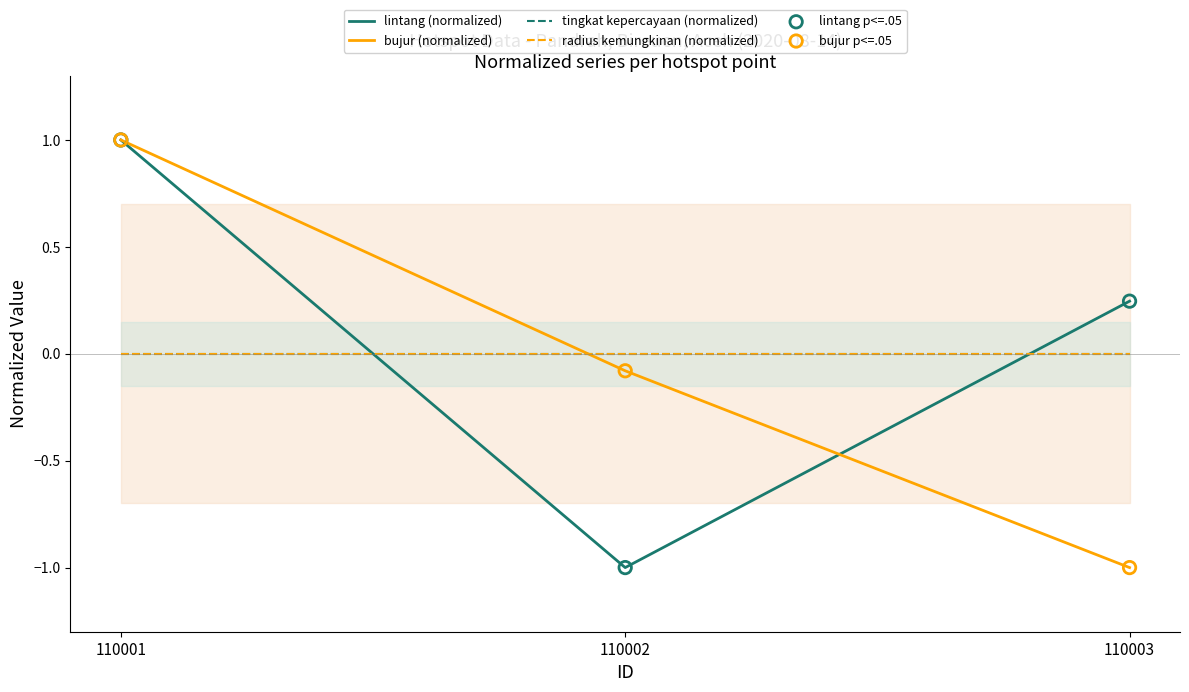

At how many categories does at least one series exceed 0?

2